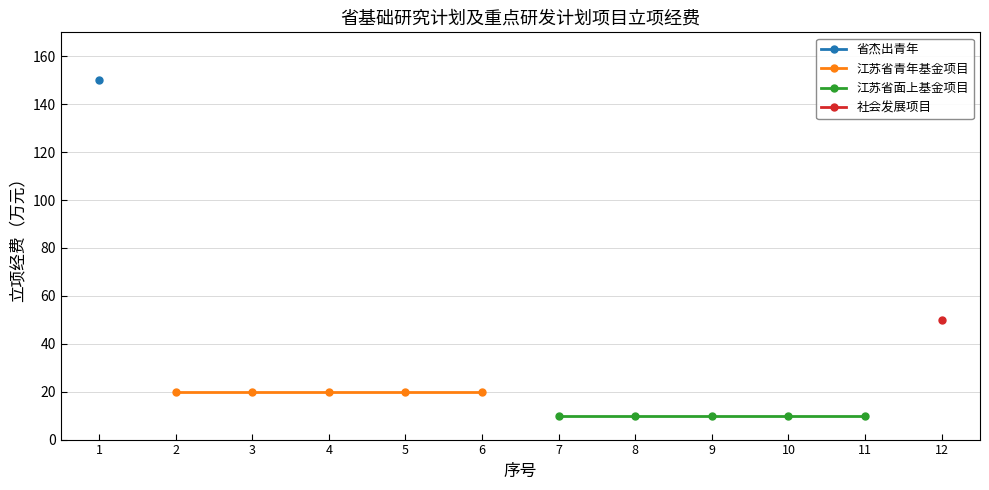

Is the value of 江苏省青年基金项目 at 4 greater than the value of 江苏省面上基金项目 at 1?

Yes